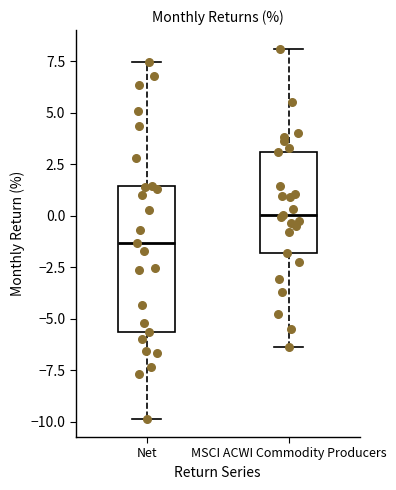

Which box's median line is the highest?

MSCI ACWI Commodity Producers